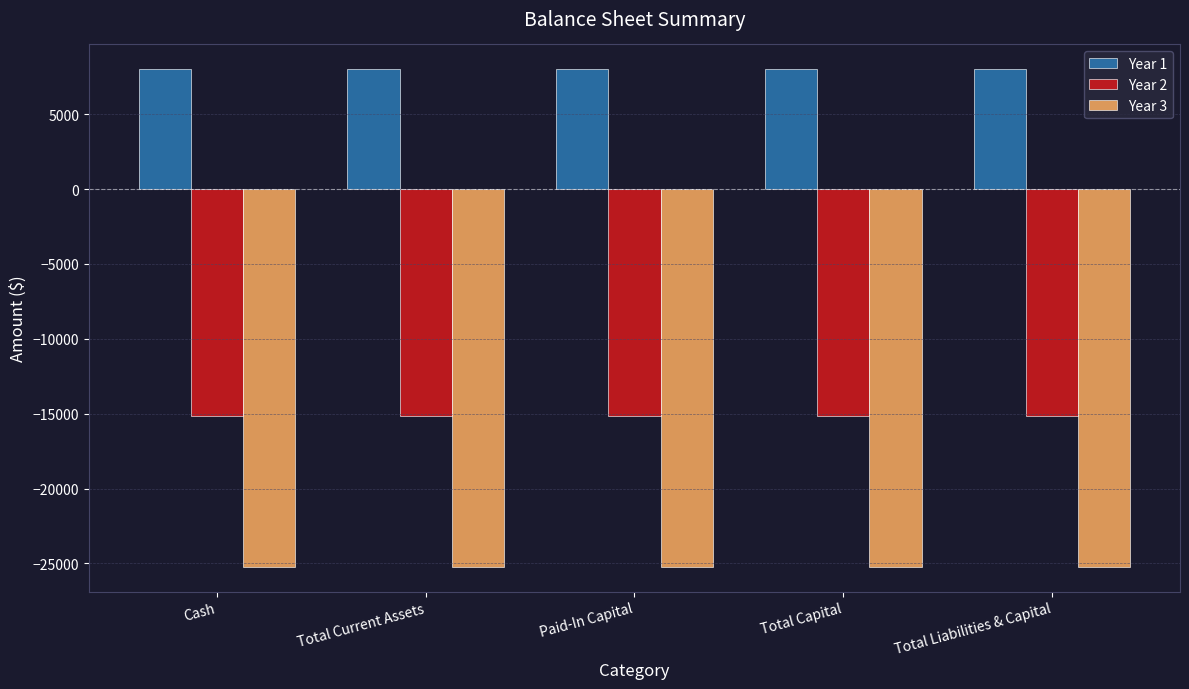

What position from the left is Paid-In Capital?

3